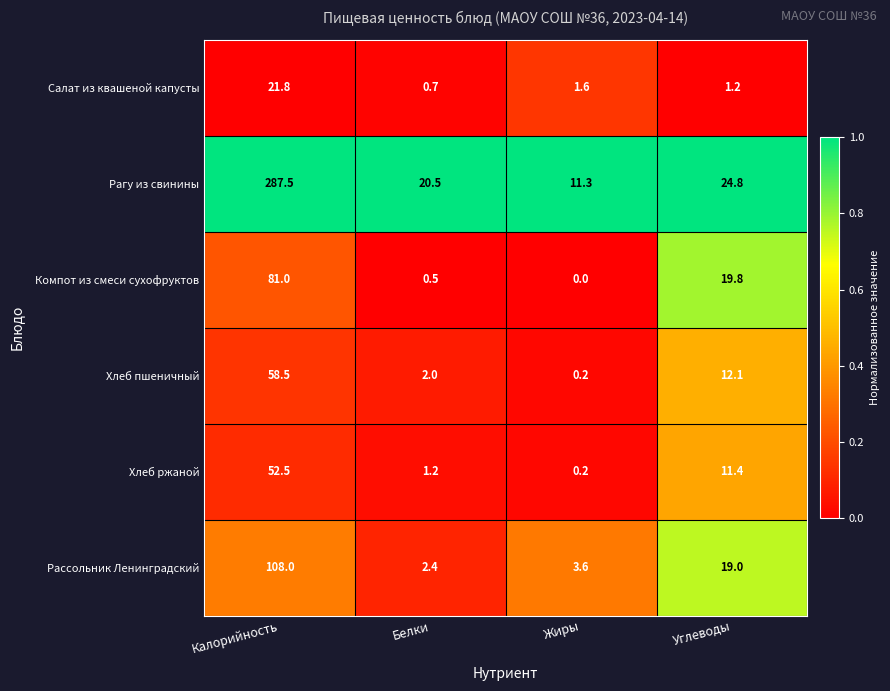

True or false: Рассольник Ленинградский has a value of 108.0 at Калорийность.

True